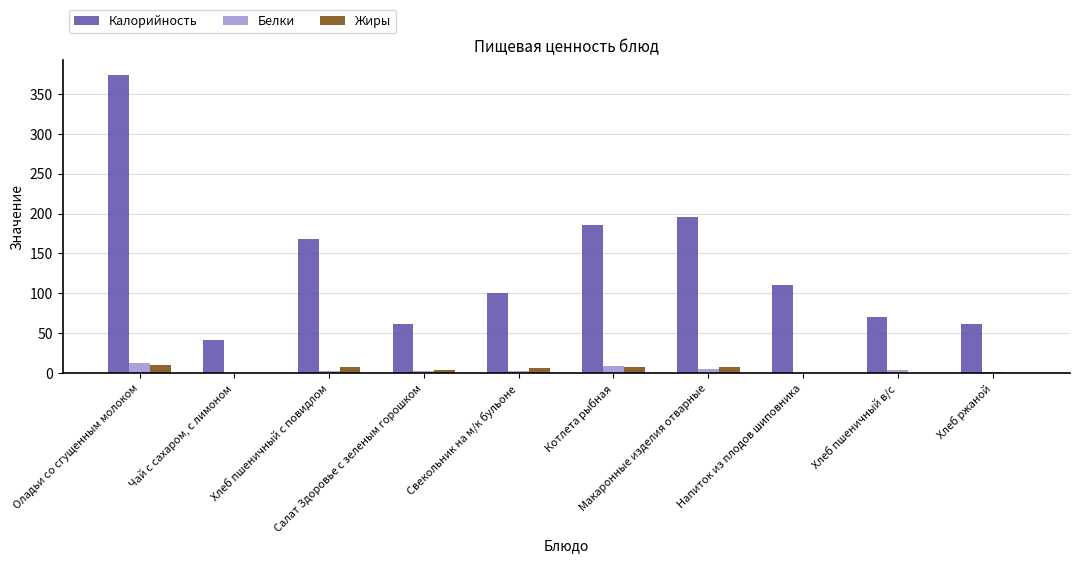

How many series are shown in this chart?

3